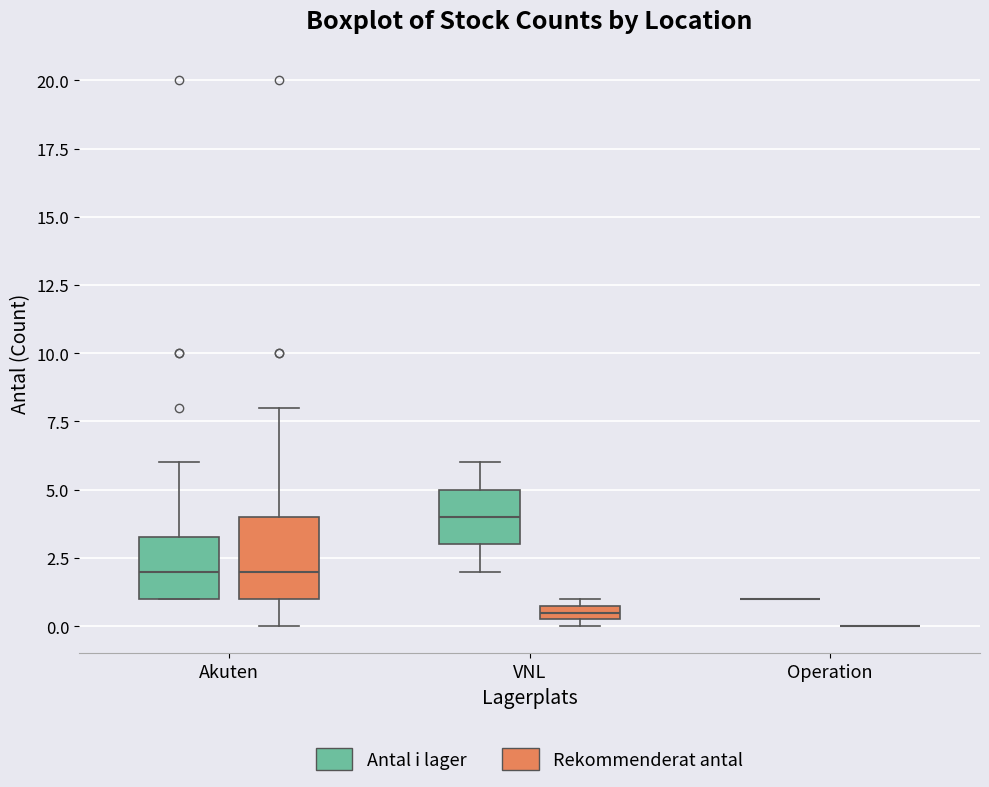

Which box is the tallest, from its lower edge to its upper edge?

Akuten (Rekommenderat antal)